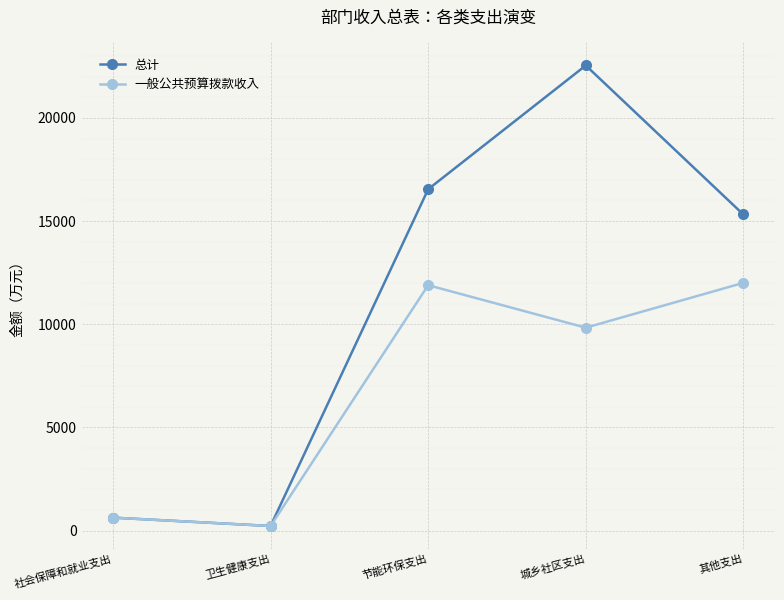

What is the maximum value shown in the chart?

22540.4